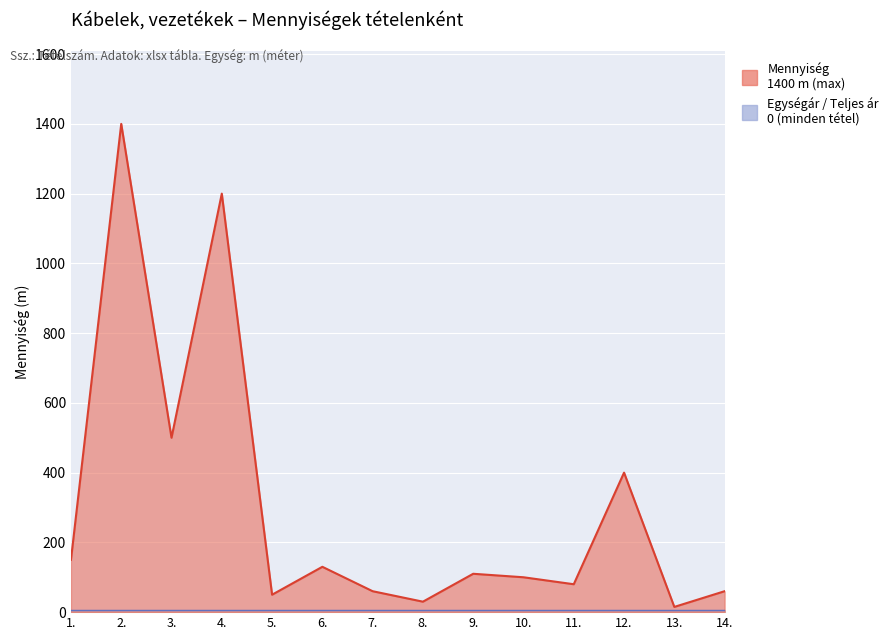

Reading left to right, what are all the values shown in this chart?

1.=150	2.=1400	3.=500	4.=1200	5.=50	6.=130	7.=60	8.=30	9.=110	10.=100	11.=80	12.=400	13.=15	14.=60